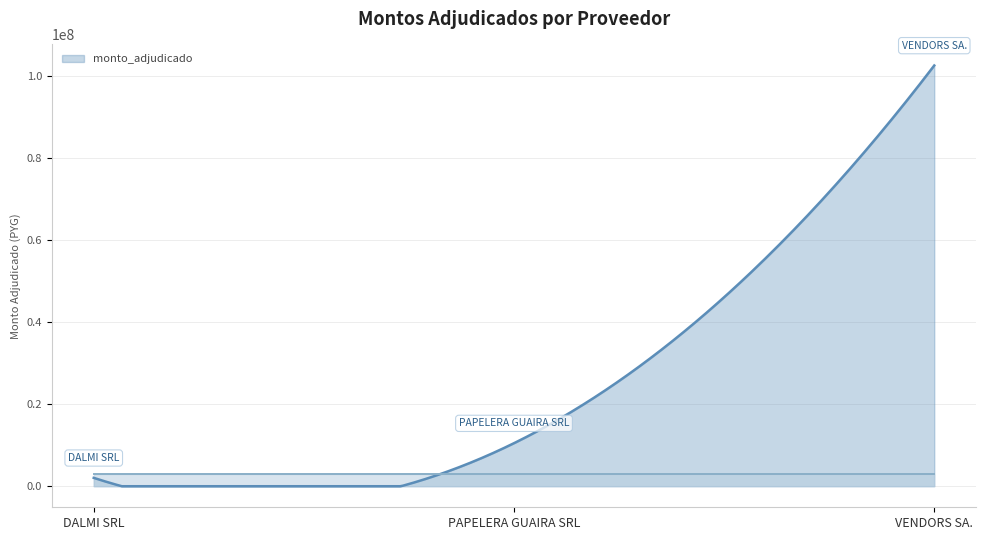

Reading right to left, transcribe all the data shown in this chart.

102470930	10484430	2043450